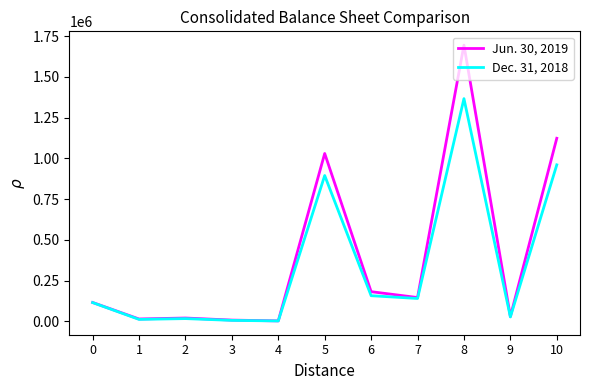

Does the chart have visible grid lines?

No